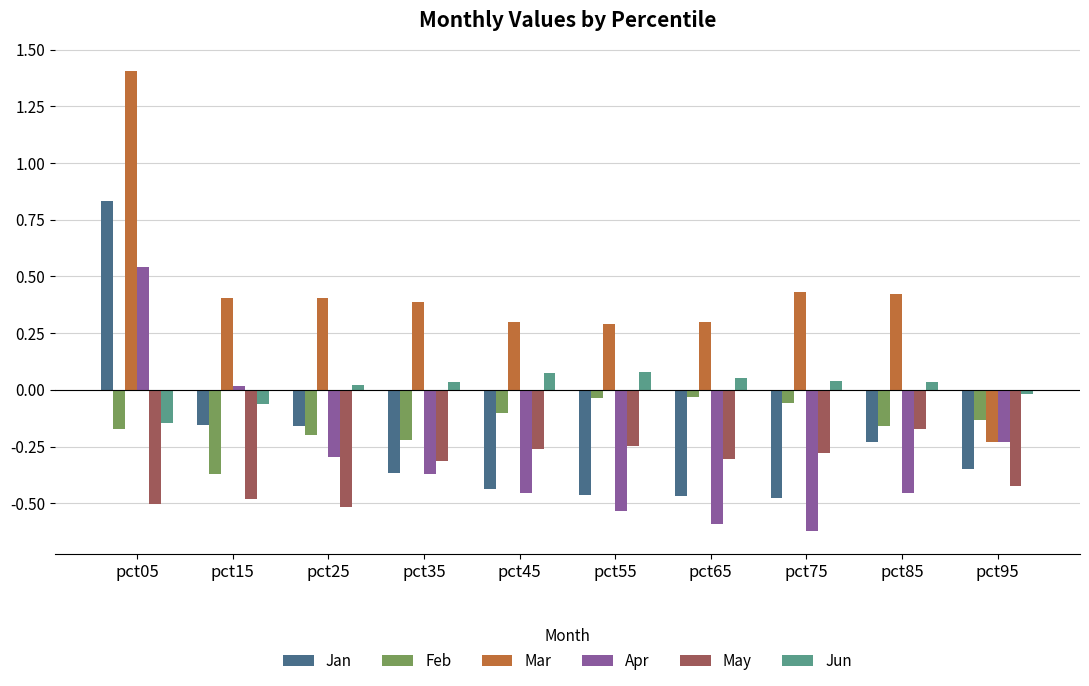

List the series in order of their peak value, highest first.

Mar, Jan, Apr, Jun, Feb, May